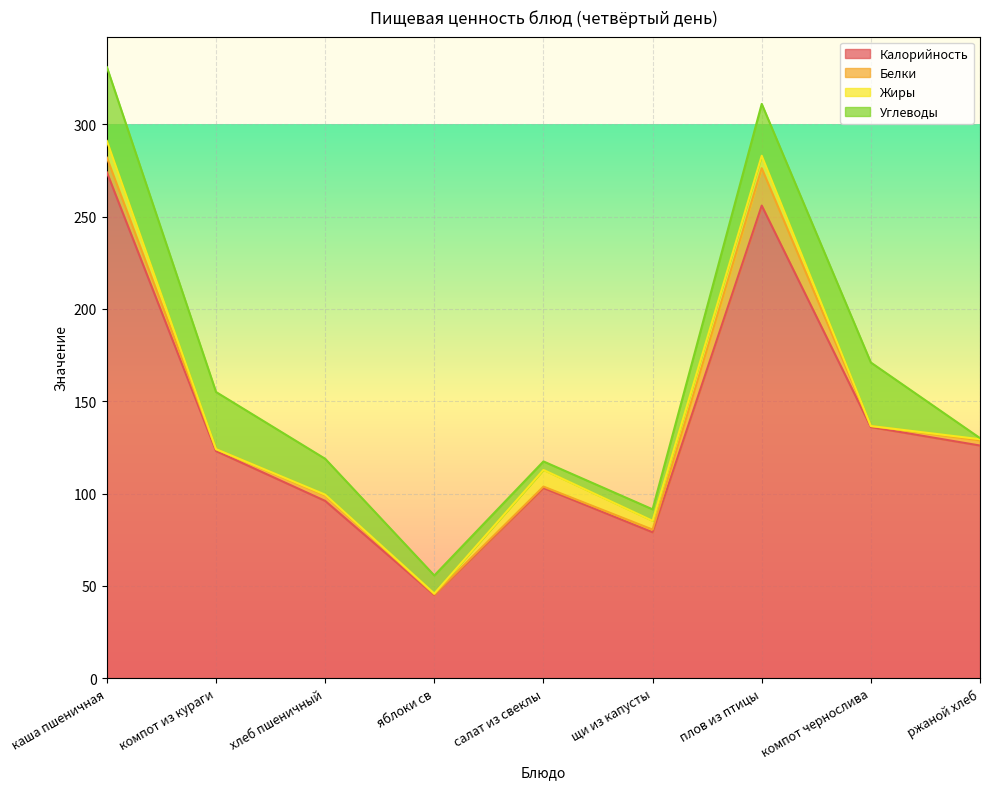

What is the difference between the Калорийность values at плов из птицы and каша пшеничная?

18.0